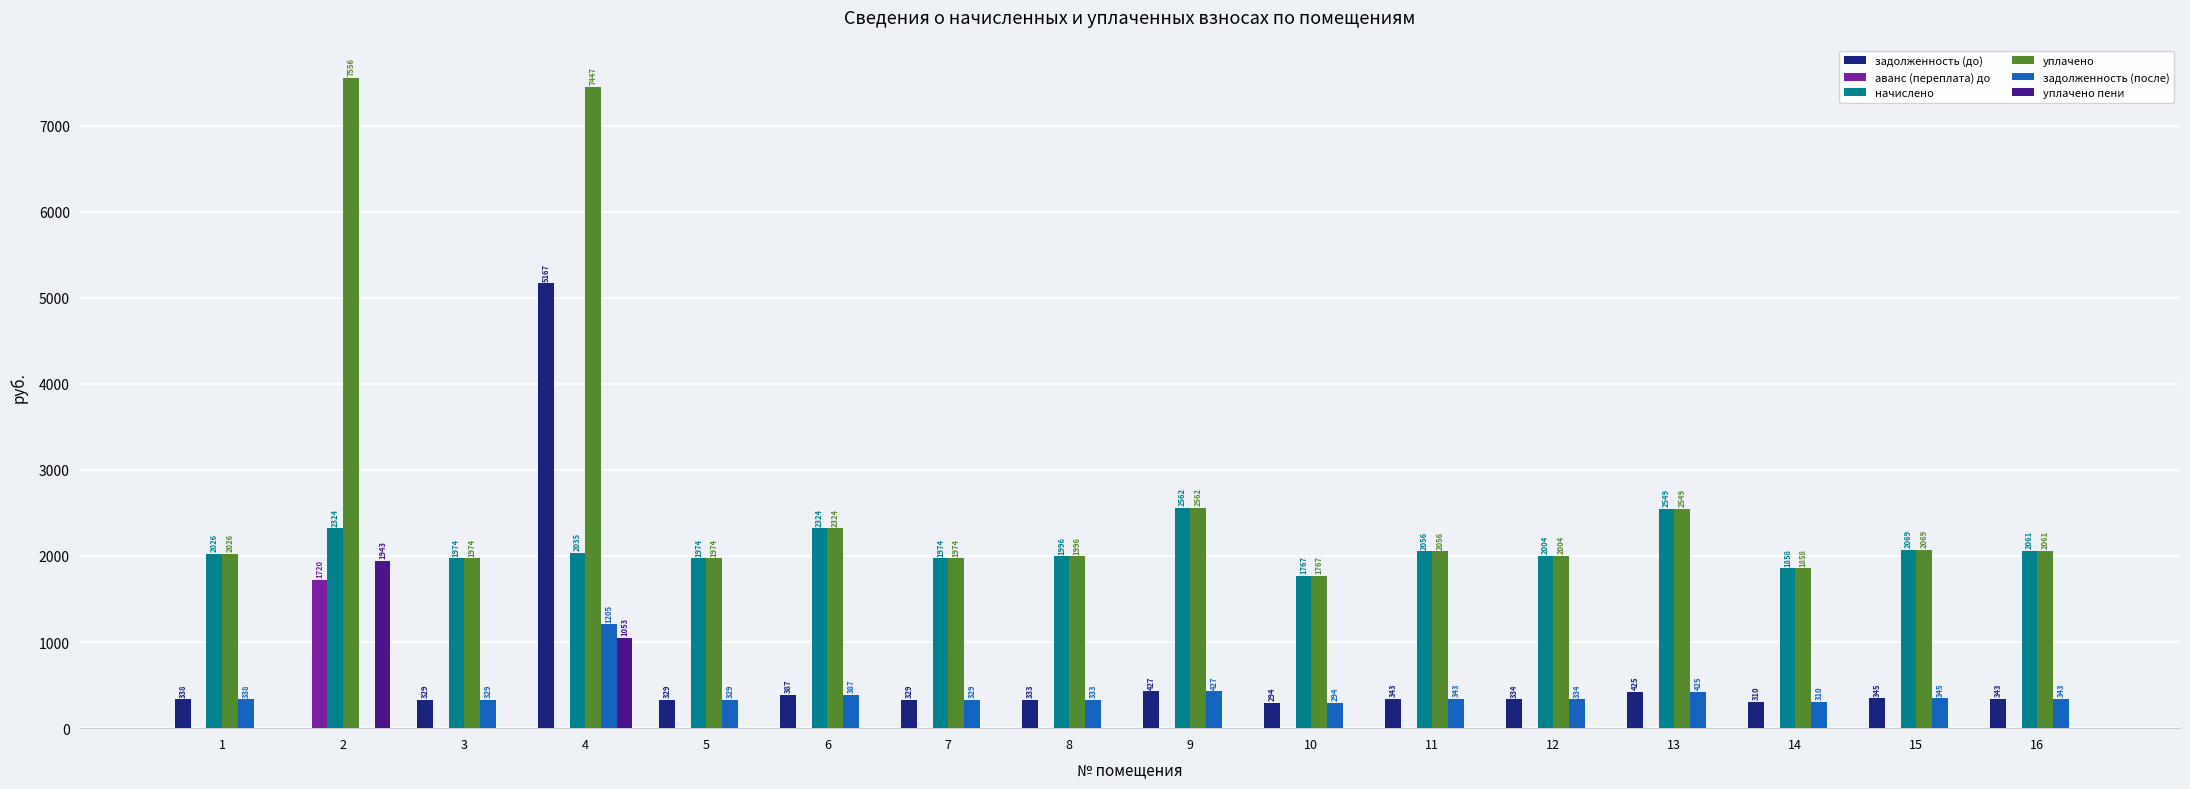

Which category has the highest value in the задолженность (до) series?

4